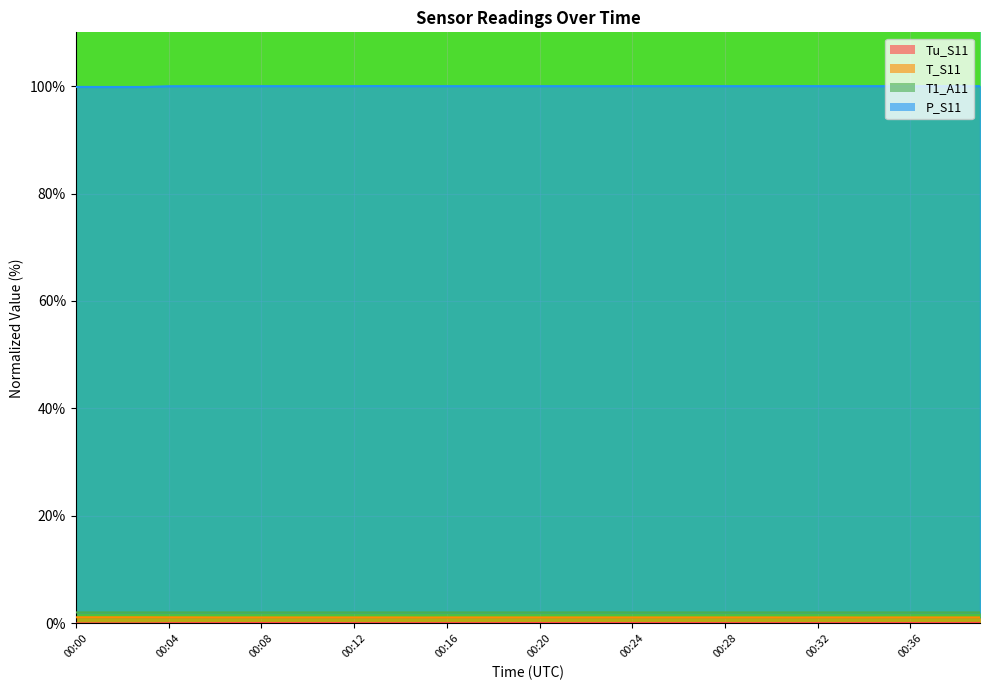

What is the greatest value displayed?

100.0